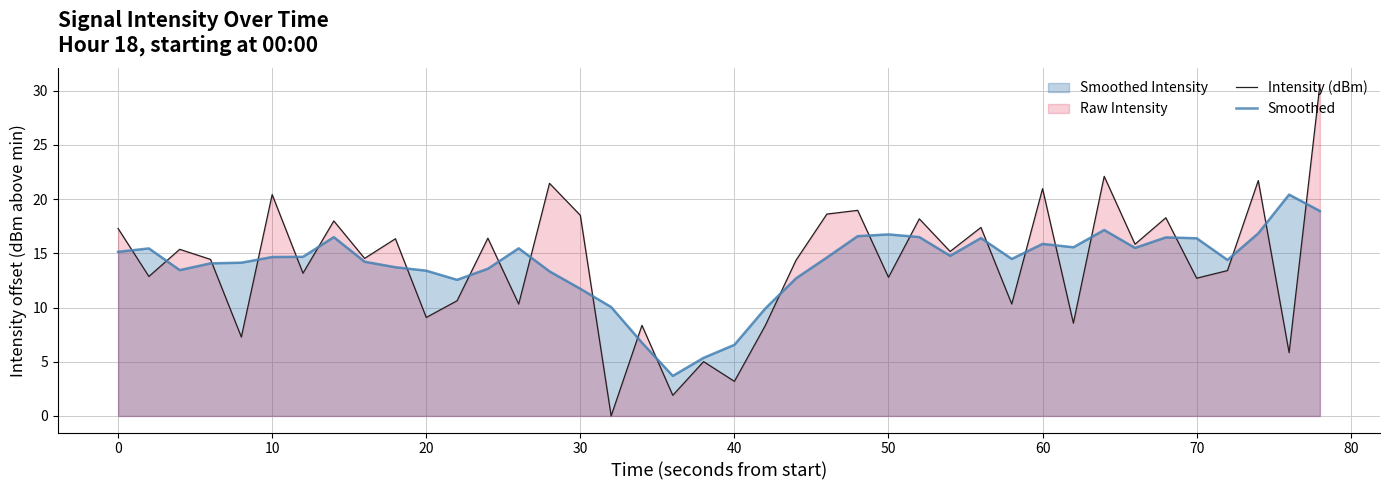

Which series has the largest range (max minus min)?

Intensity (dBm)